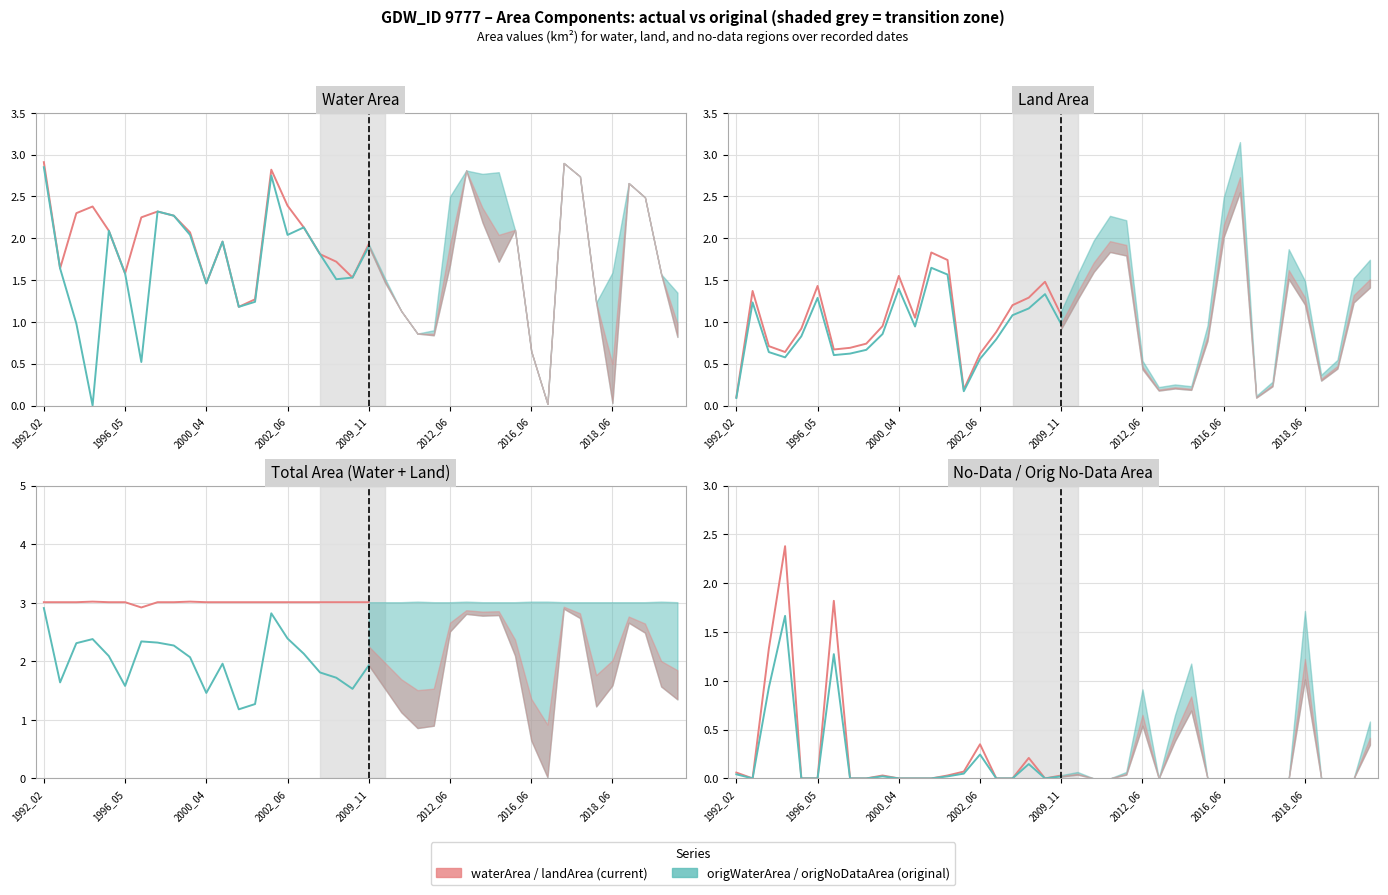

What is the total value across all series at 2002_06?

0.6